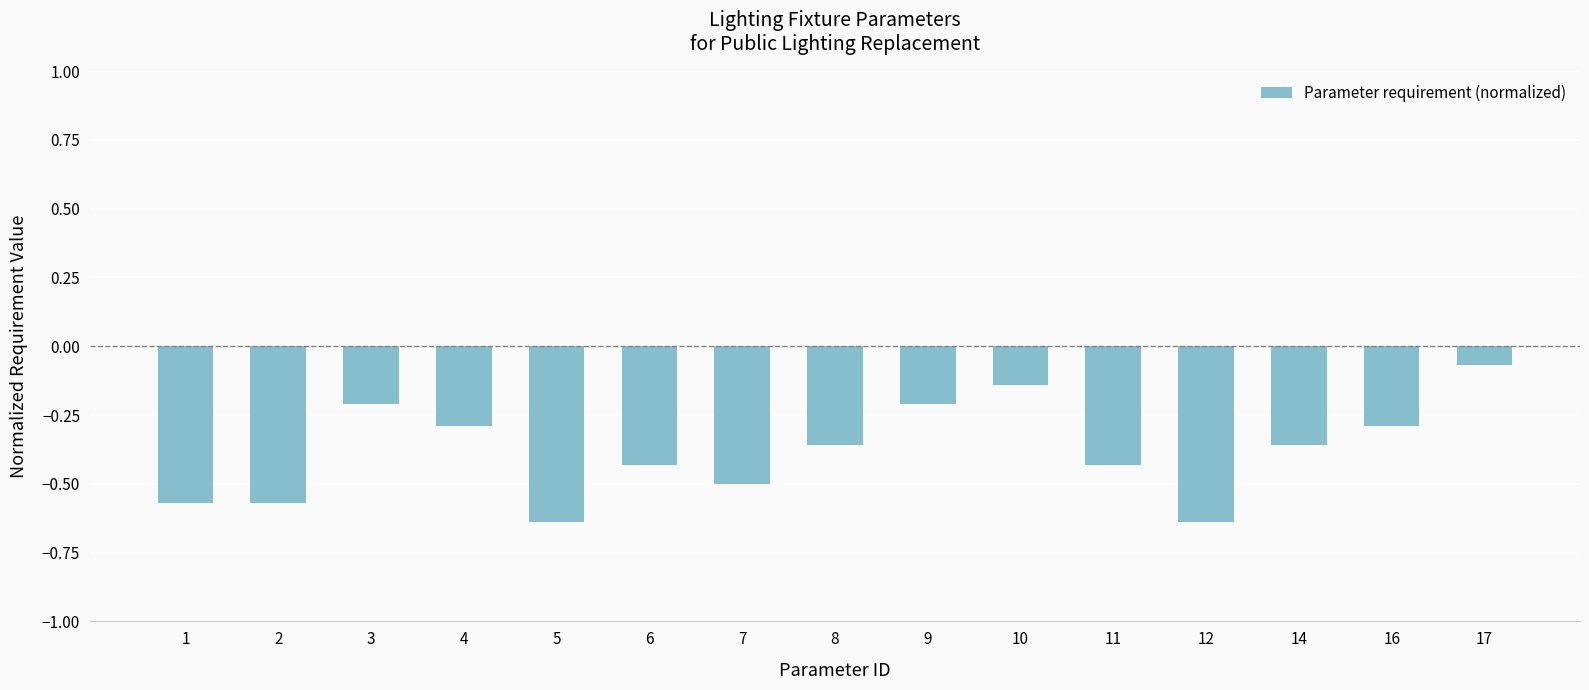

What is the value of the 14th bar from the left?

-0.3